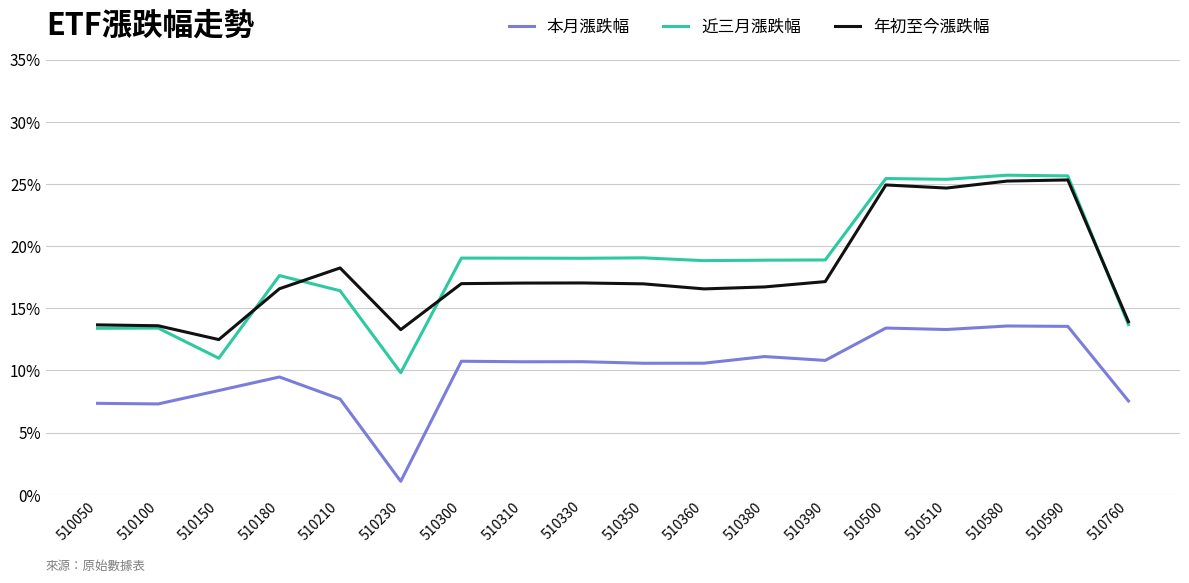

True or false: 本月漲跌幅 has a value of 0.0 at 510760.

False